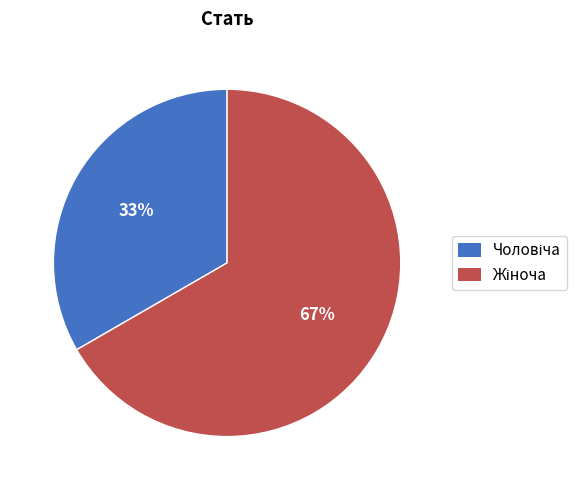

To the nearest percent, what is the average slice percentage?

50%